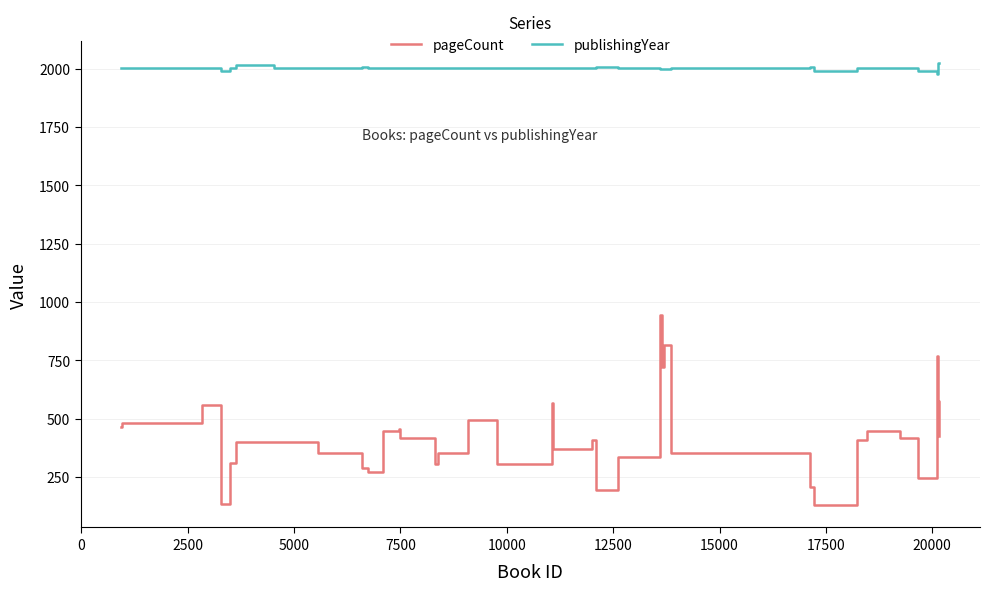

Which series has the largest total across all categories?

publishingYear